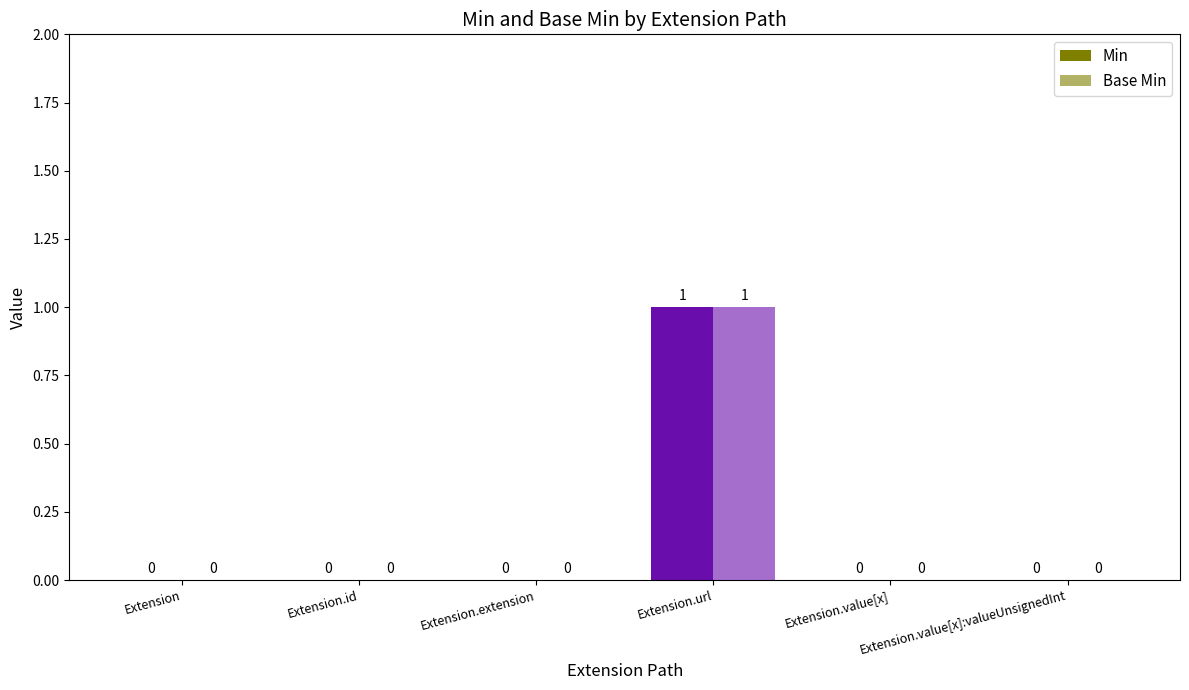

How many groups of bars are there?

6